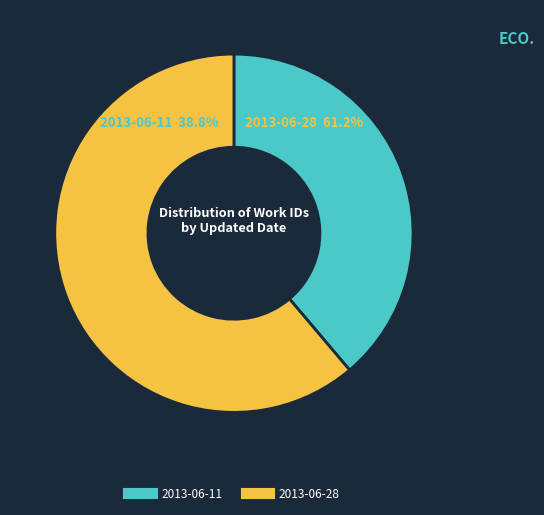

Rank the categories by value from lowest to highest.

2013-06-11, 2013-06-28